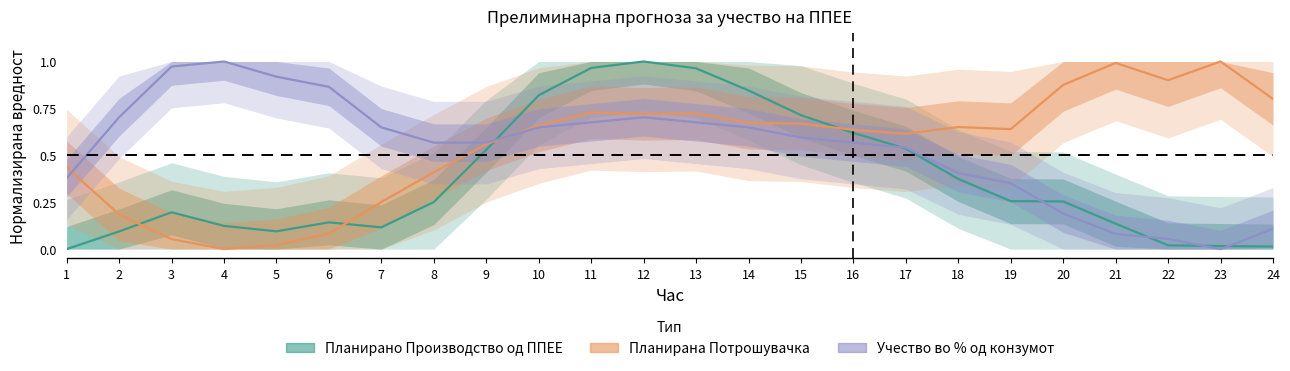

Is the value of Планирана Потрошувачка at 21 greater than the value of Учество во % од конзумот at 17?

Yes